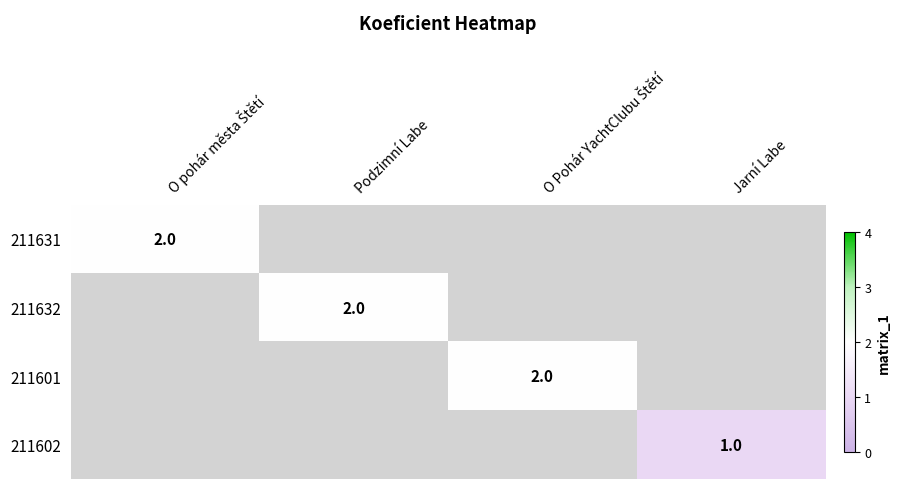

What is the approximate value of 211632 at Podzimní Labe?

2.0